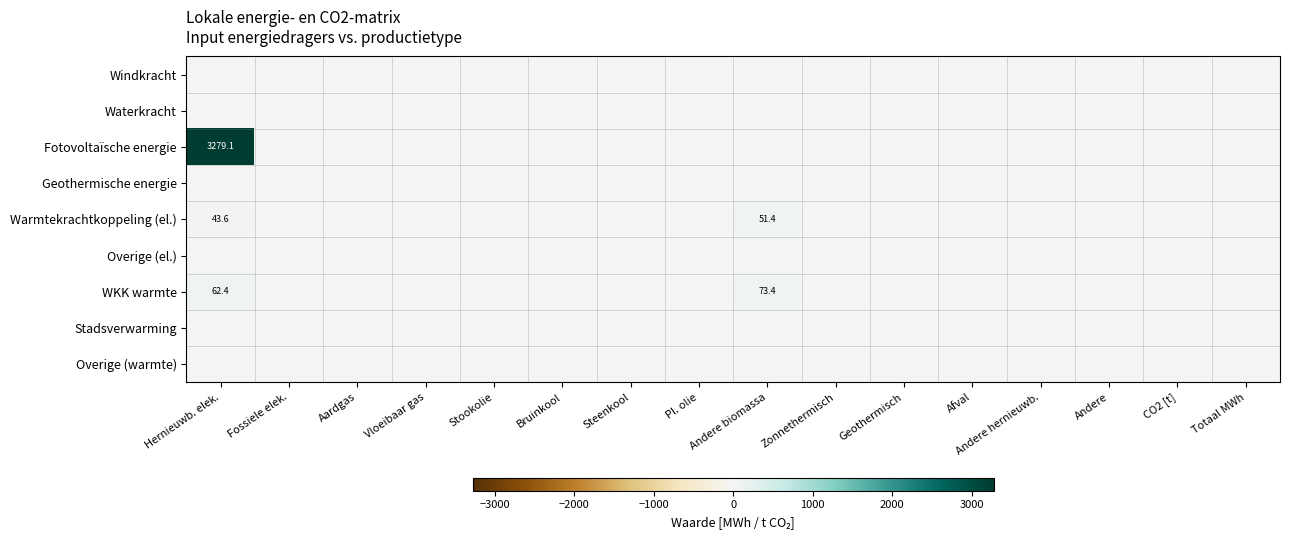

Rank the categories by Windkracht value from highest to lowest.

Hernieuwb. elek., Fossiele elek., Aardgas, Vloeibaar gas, Stookolie, Bruinkool, Steenkool, Pl. olie, Andere biomassa, Zonnethermisch, Geothermisch, Afval, Andere hernieuwb., Andere, CO2 [t], Totaal MWh